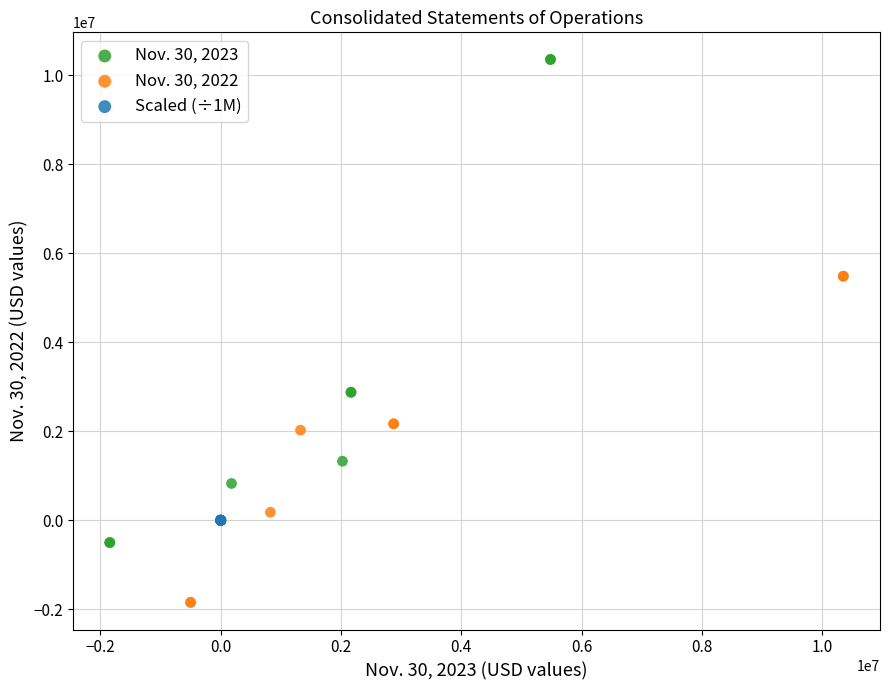

Which series reaches the minimum Y coordinate?

Nov. 30, 2022